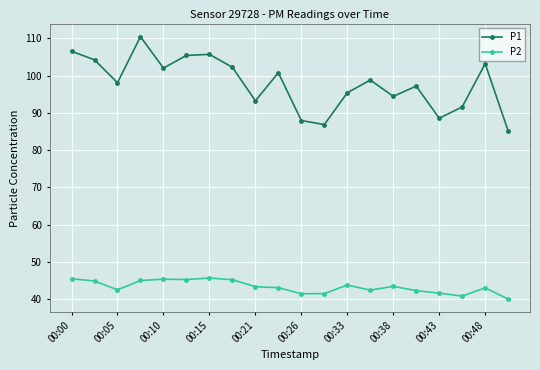

Count the number of data series in this chart.

2